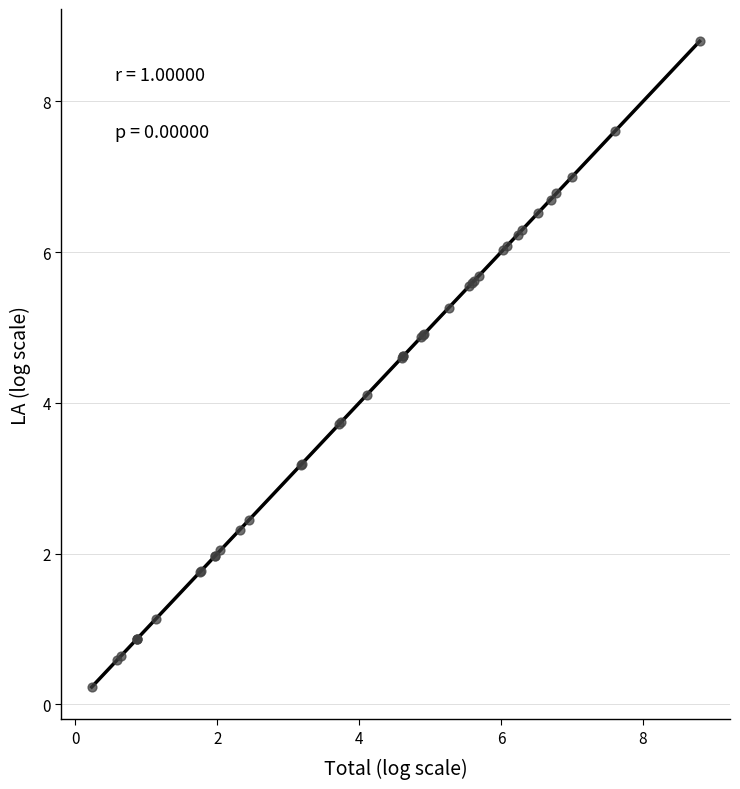

What Y value in the scatter plot is closest to 4?

4.1